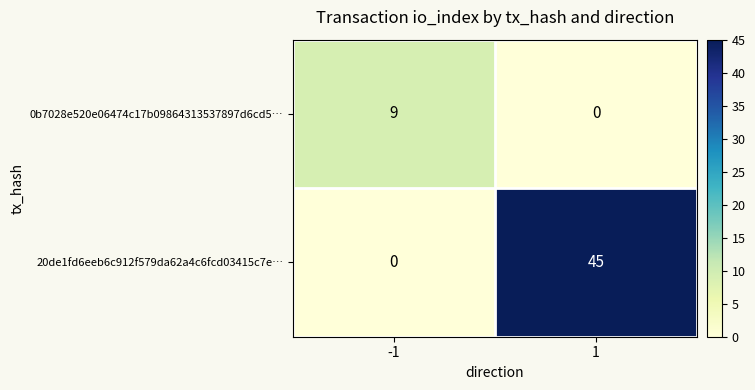

The 0b7028e520e06474c17b09864313537897d6cd5… series shows 4 at 1. True or false?

False